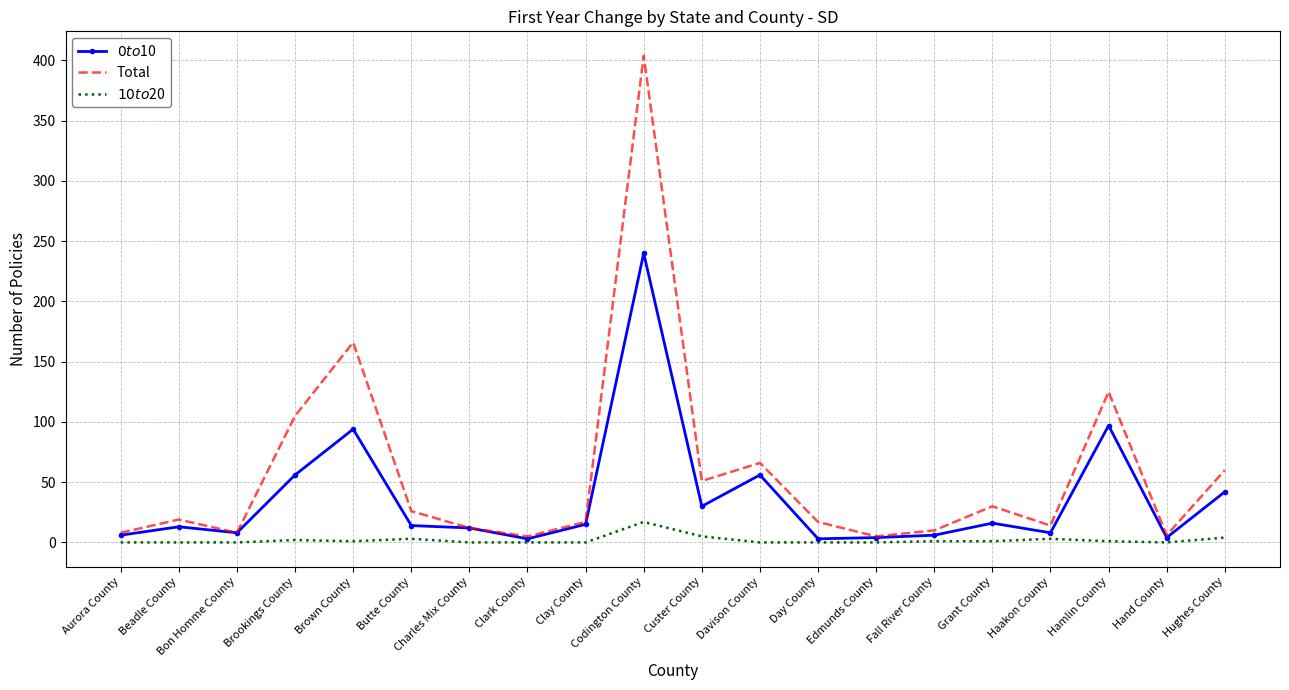

What is the spread (max minus min) of values at Butte County?

23